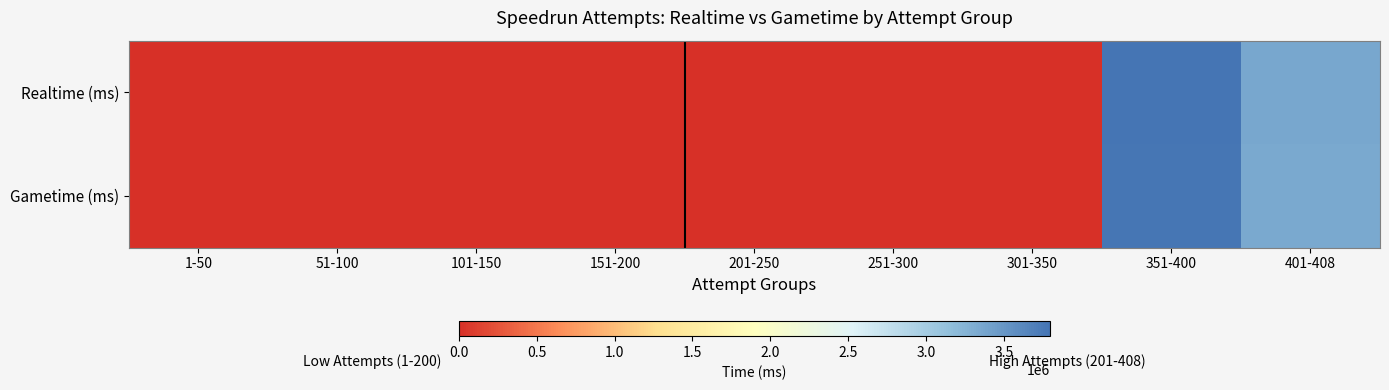

How many categories are shown in the chart?

9